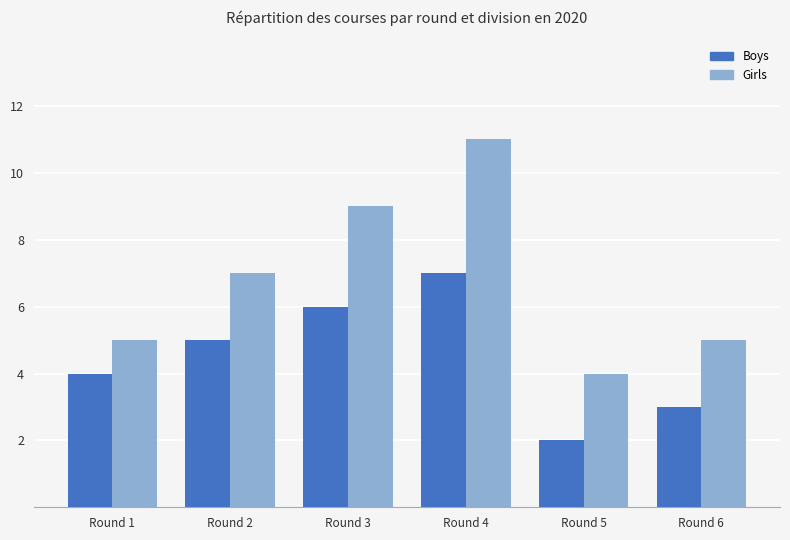

Rank the series by their maximum value, from highest to lowest.

Girls, Boys